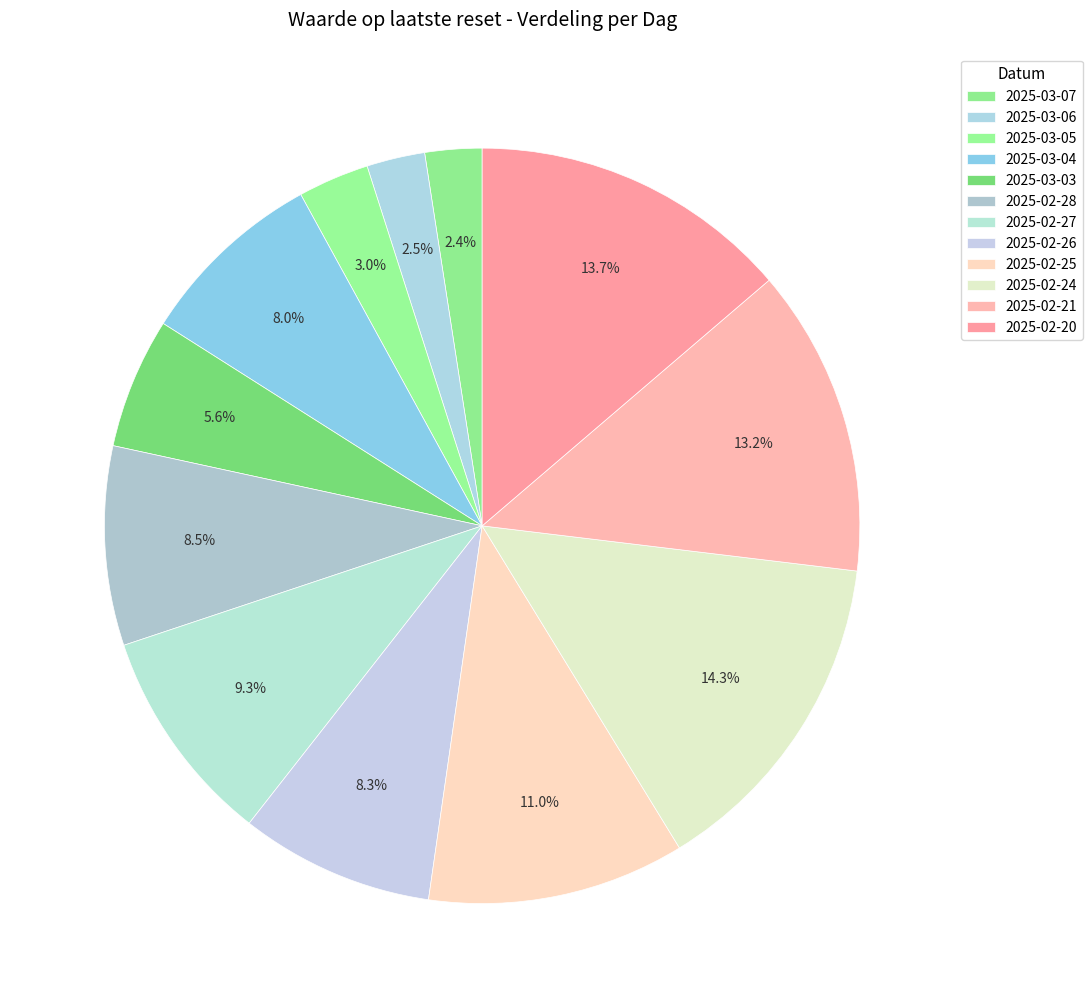

Does 2025-03-06 account for over 50% of the chart?

No